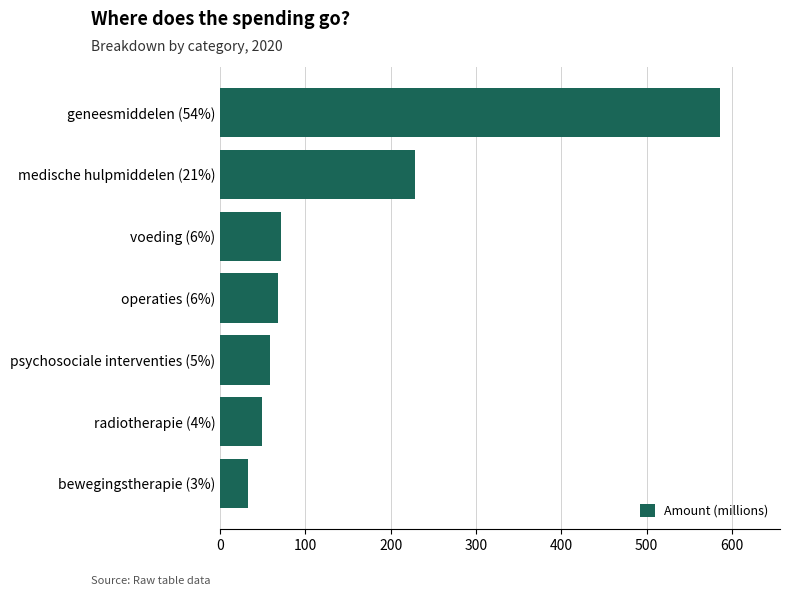

How many categories are shown in the chart?

7